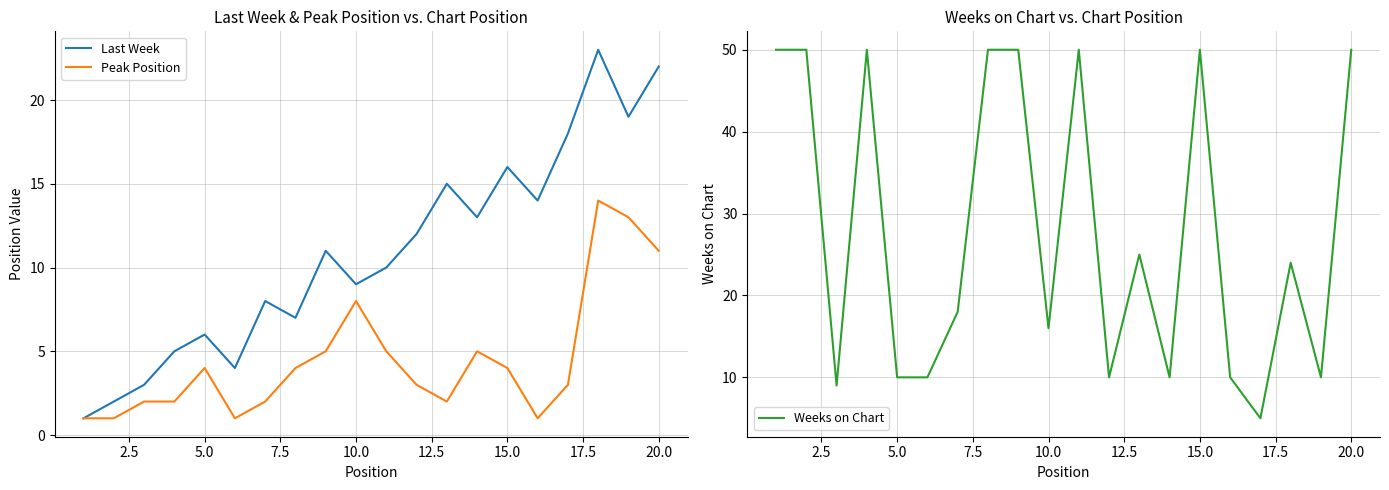

What is the sum of all Last Week values?

218